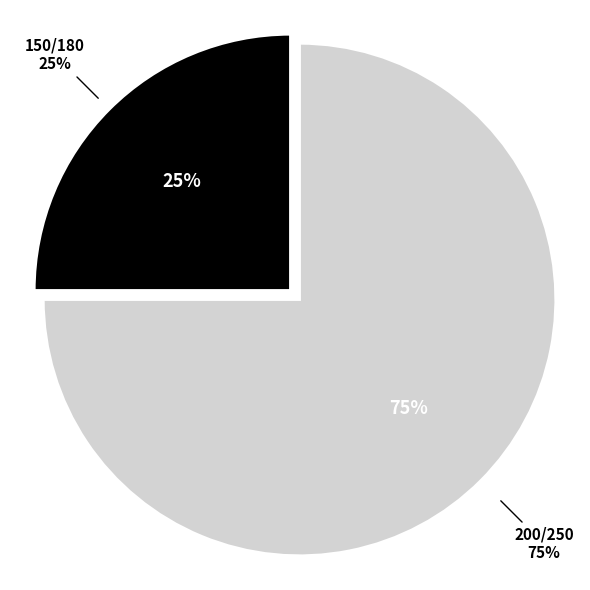

To the nearest percent, what is the difference between the largest and smallest slice percentages?

50%